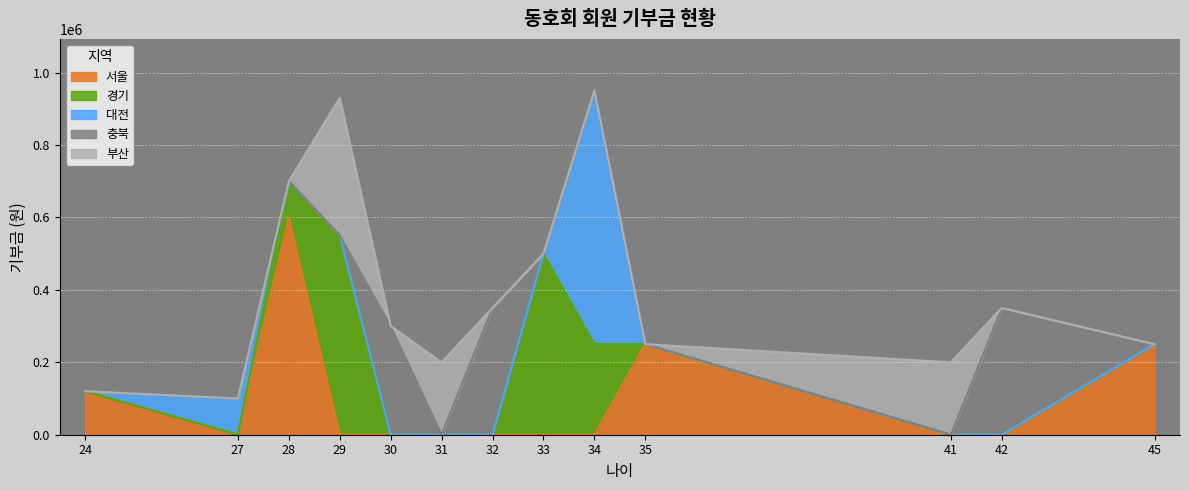

What are all the series names shown in the legend?

서울, 경기, 대전, 충북, 부산